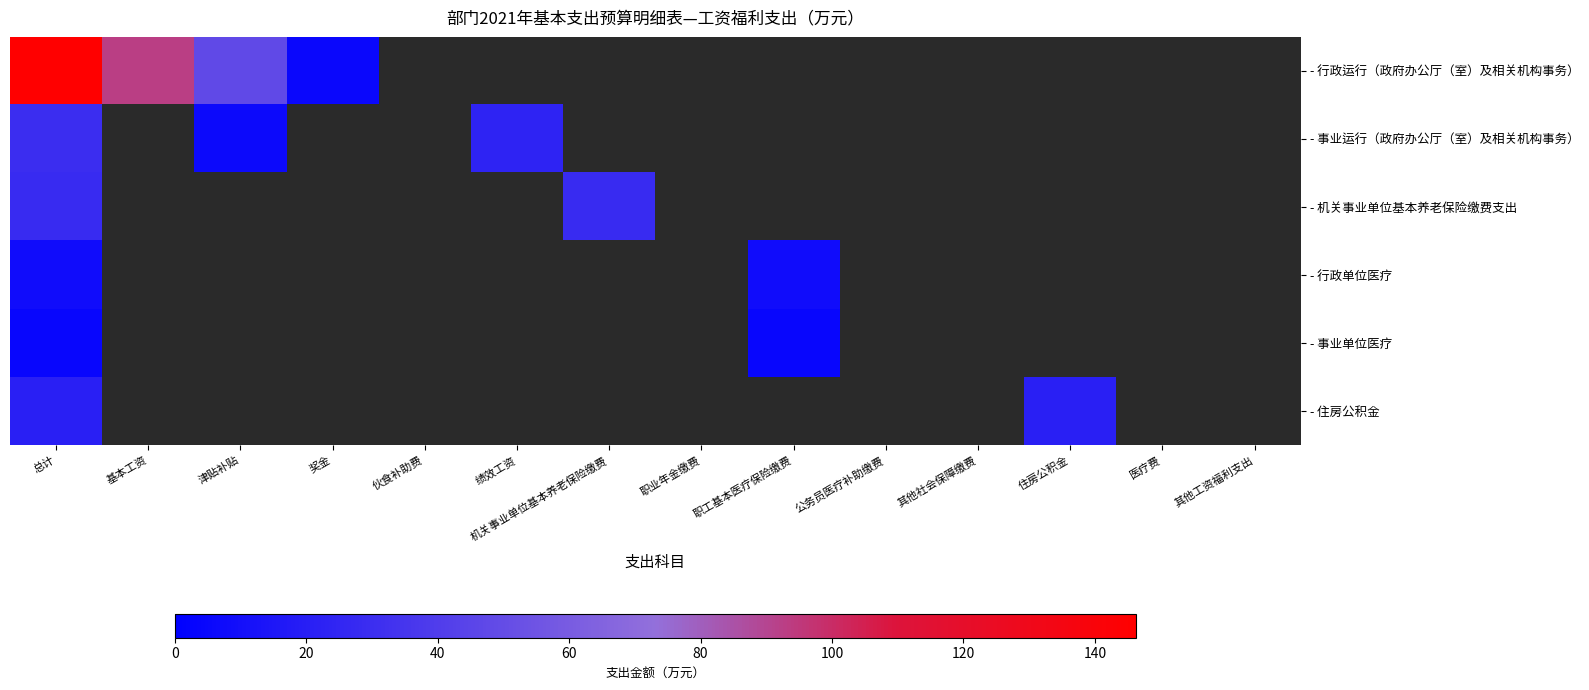

Count the number of categories in the chart.

14